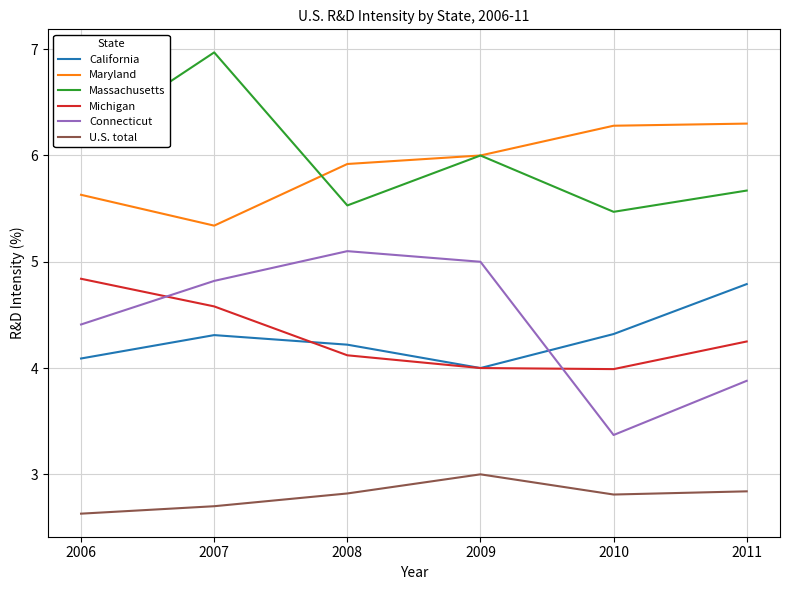

Which series changed the most between 2006 and 2011?

California